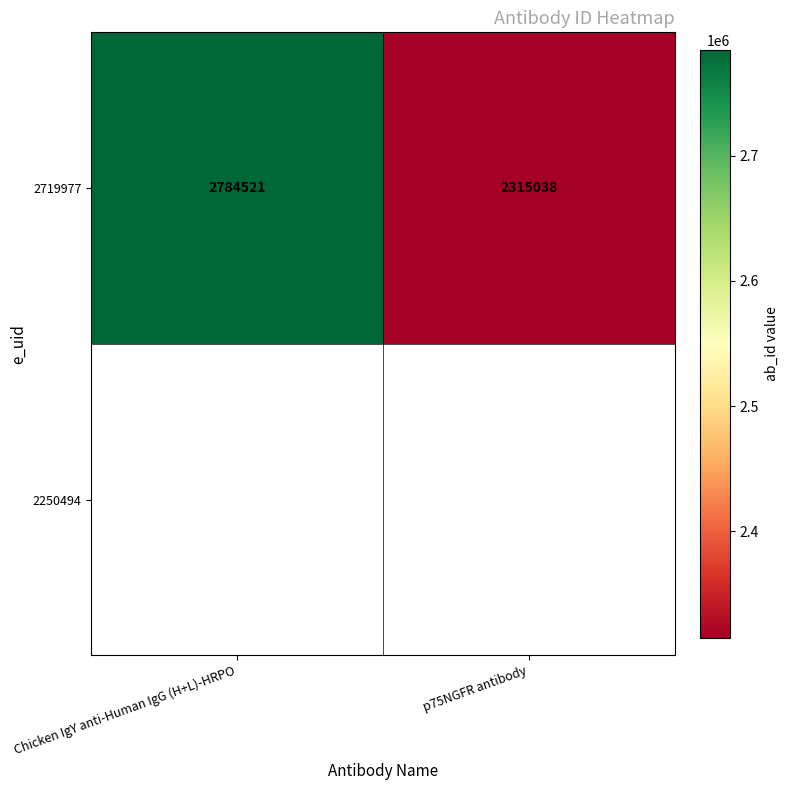

List the labels in order of value, largest first.

Chicken IgY anti-Human IgG (H+L)-HRPO, p75NGFR antibody